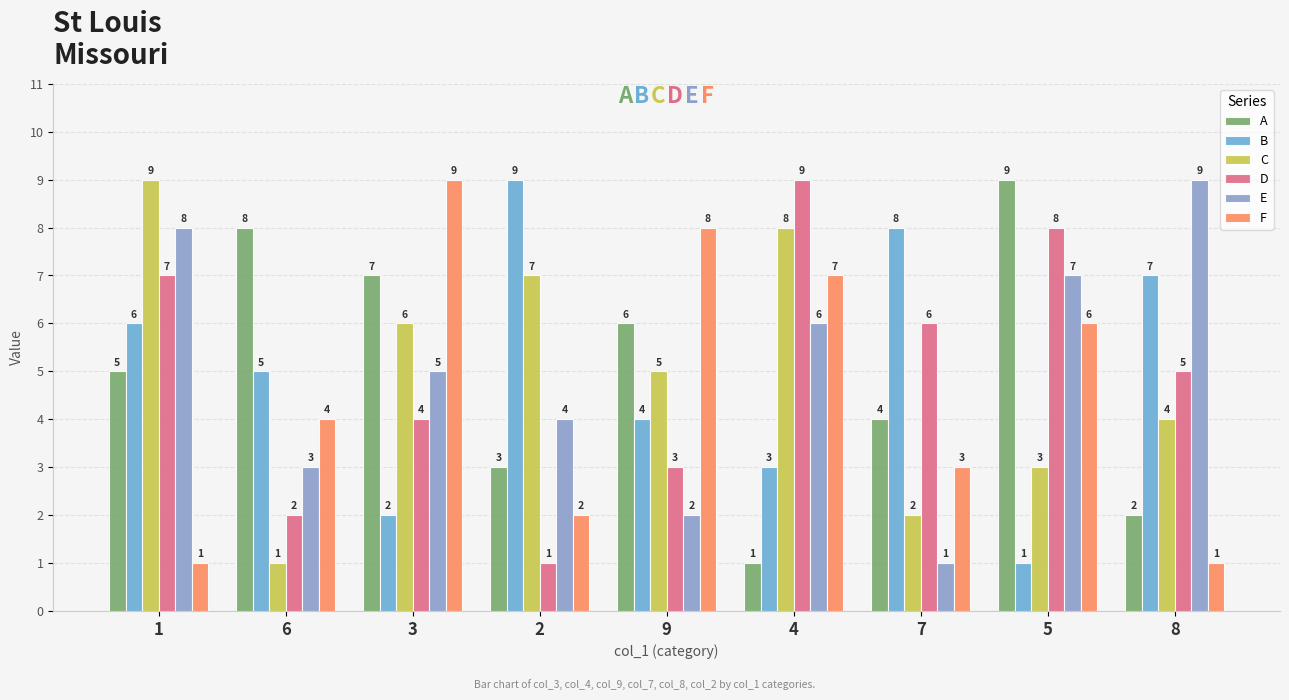

Rank the categories by B value from lowest to highest.

5, 3, 4, 9, 6, 1, 8, 7, 2